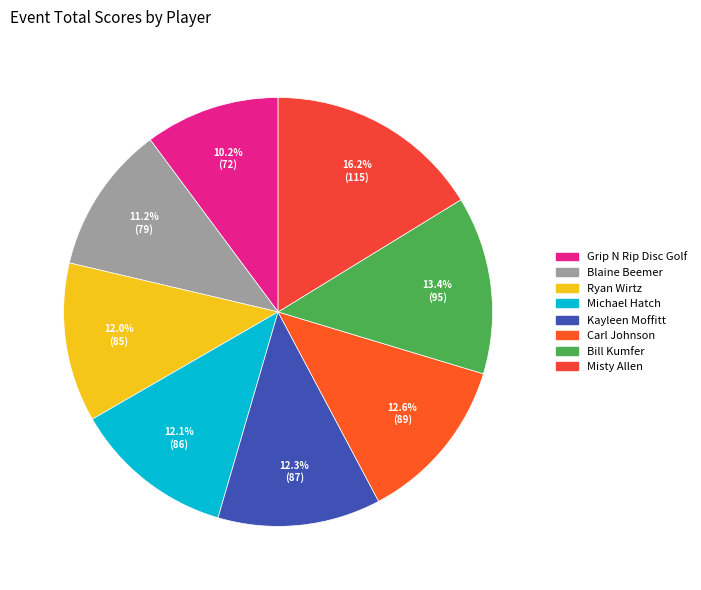

Which has a higher value, Misty Allen or Michael Hatch?

Misty Allen